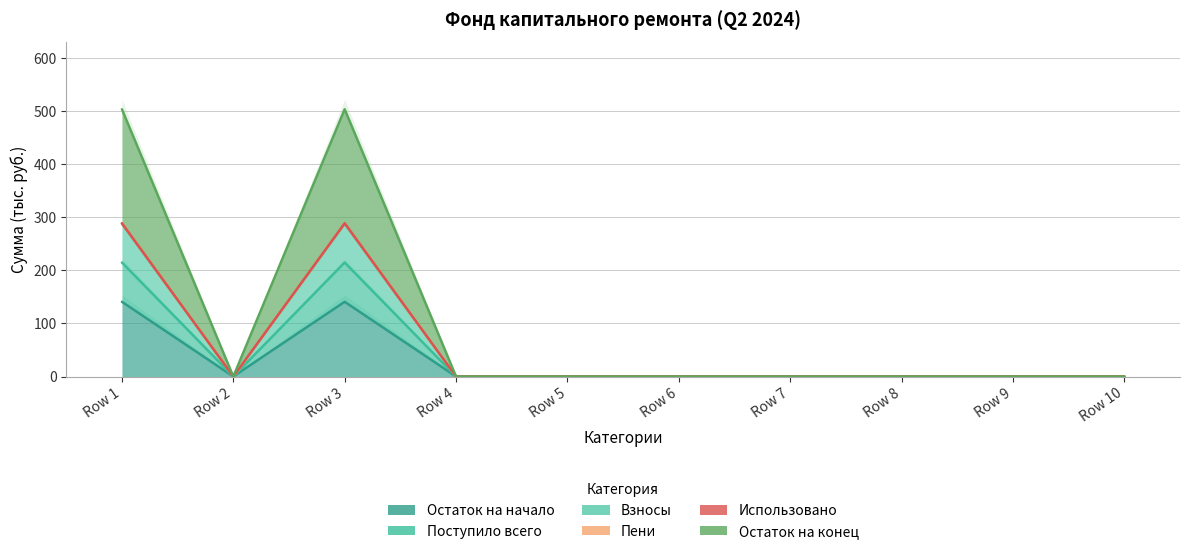

True or false: Пени has a value of 214.8 at Row 1.

True